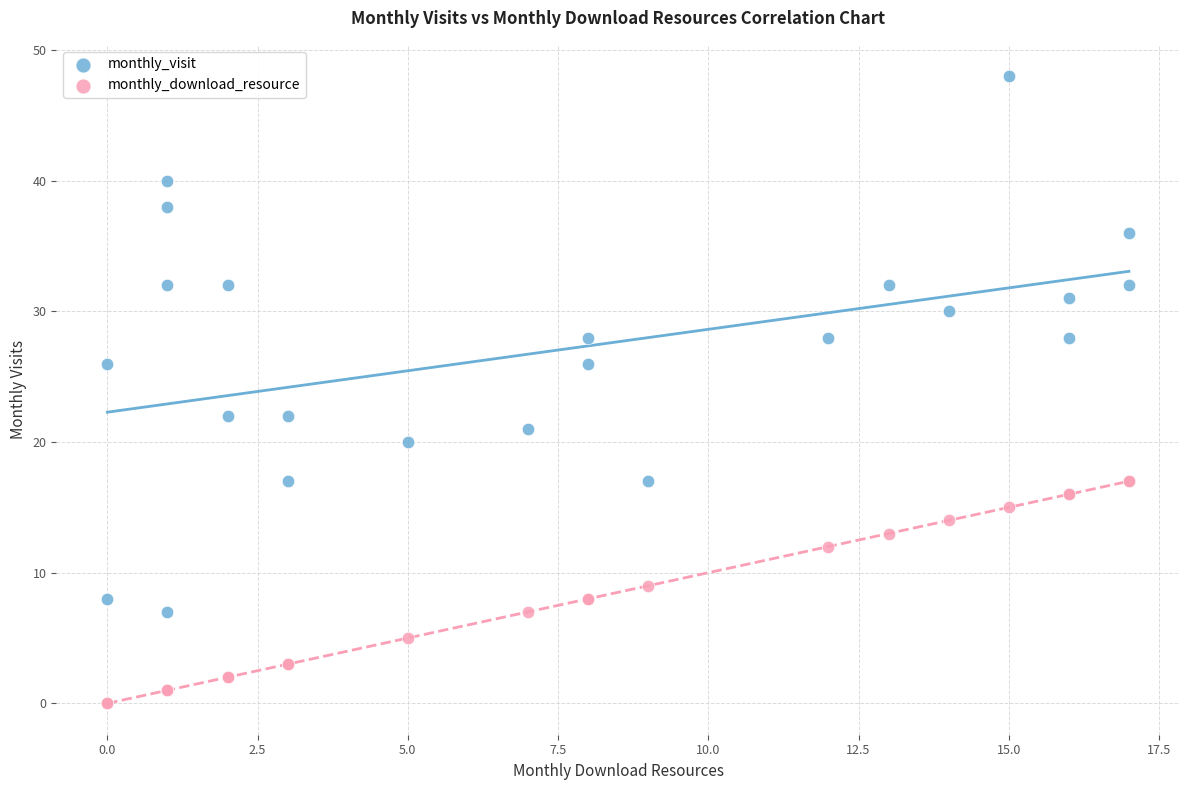

Which series has the widest spread of Y values?

monthly_visit